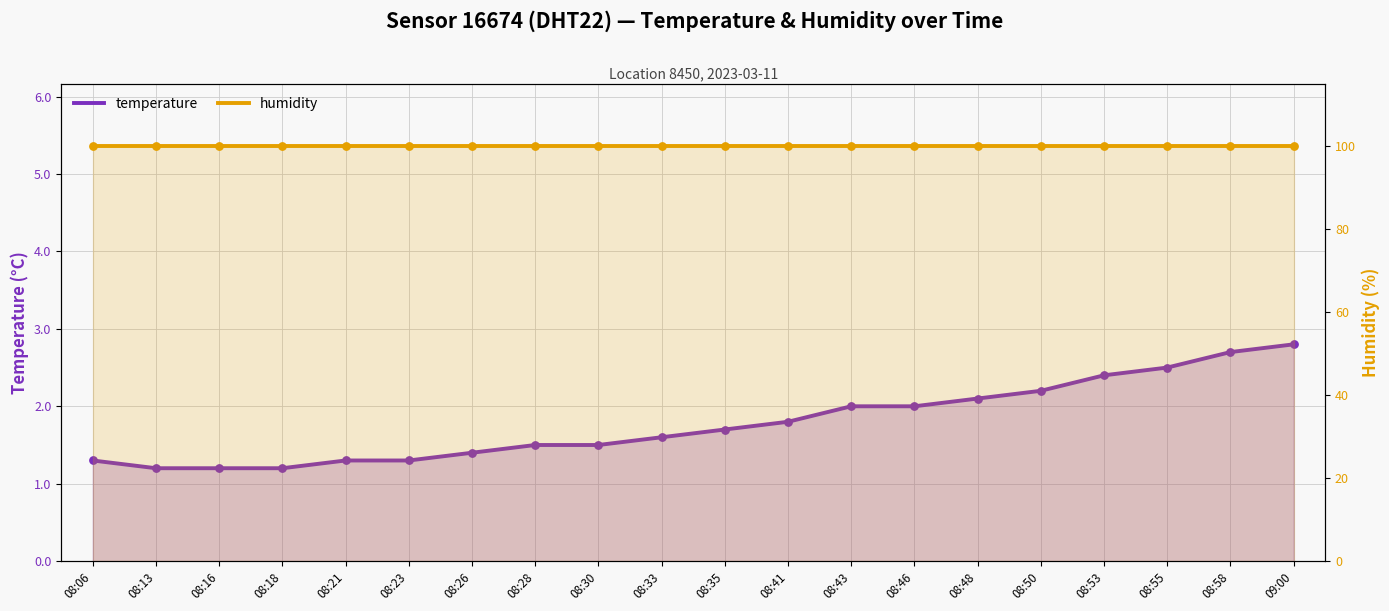

Which series contains the lowest Y value?

temperature